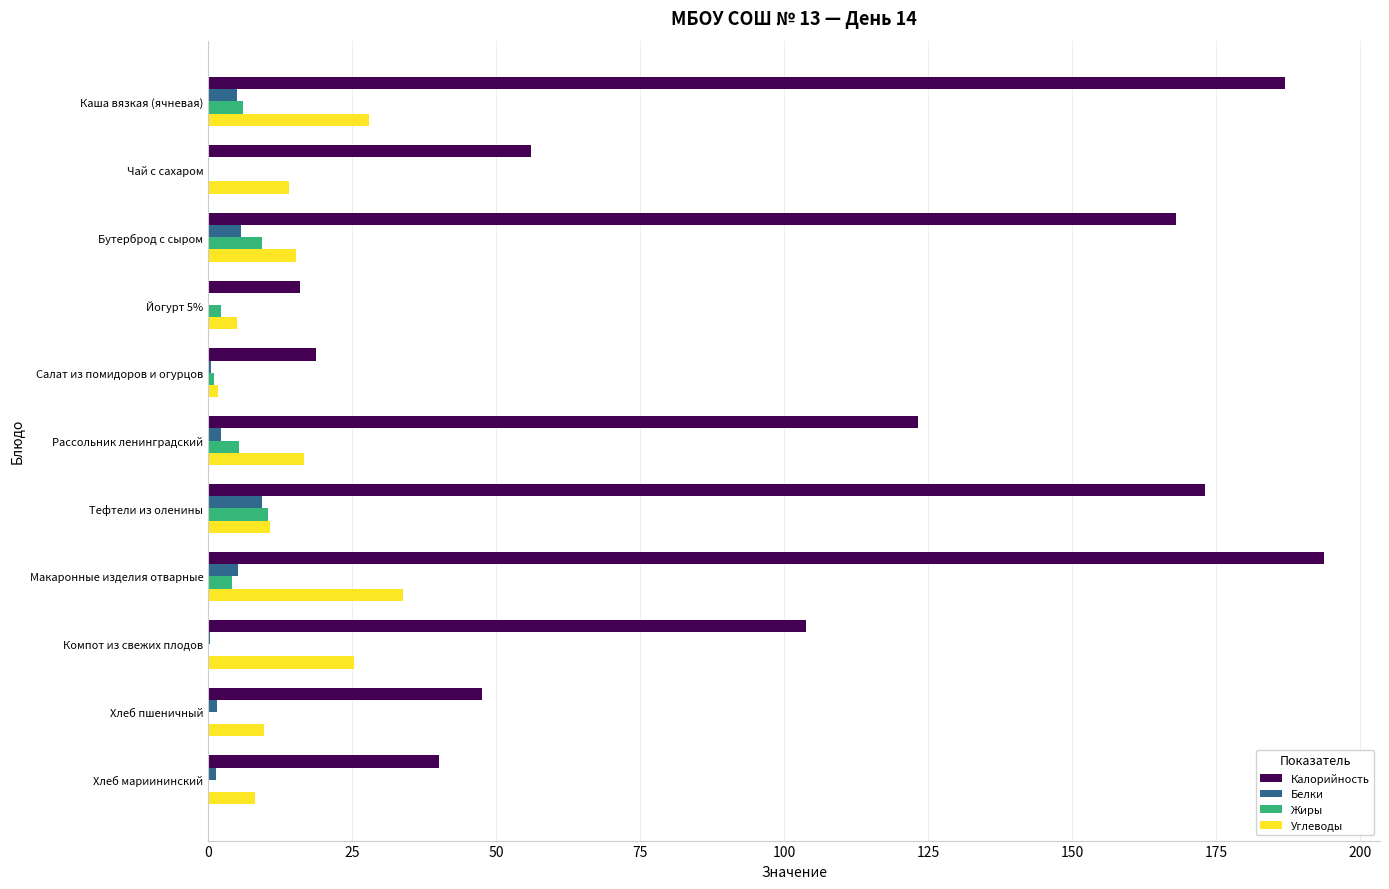

Which series has the largest total across all categories?

Калорийность